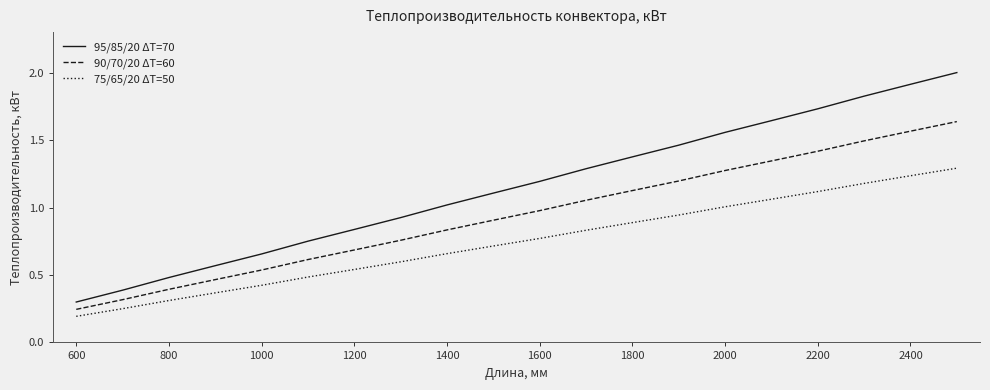

Which series has the largest total across all categories?

95/85/20 ΔT=70